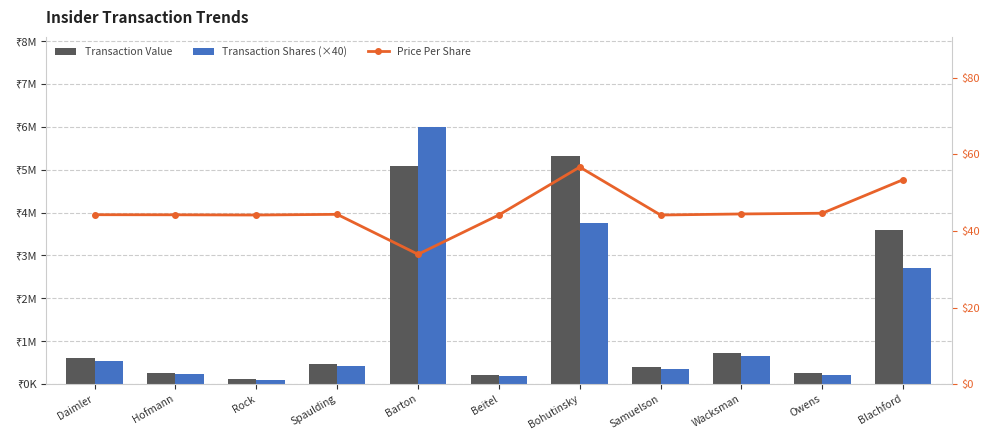

The value of Transaction Value at Blachford is 3600667.0. True or false?

True